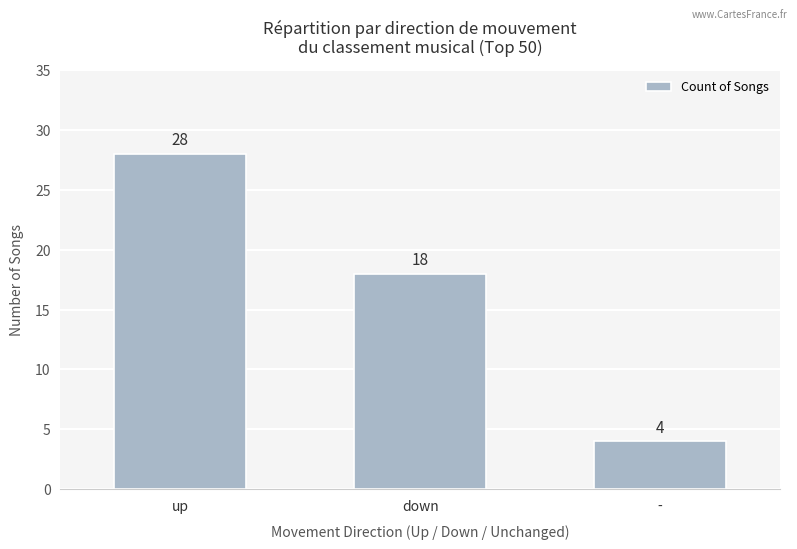

Reading left to right, list all the values displayed in this chart.

up=28	down=18	-=4